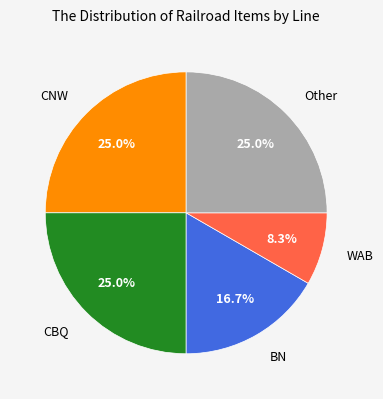

What portion of the pie excludes BN?

83.3%